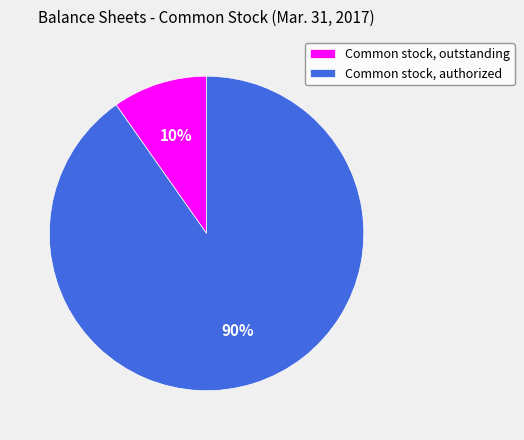

To the nearest percent, what is the difference between the Common stock, outstanding and Common stock, authorized slice percentages?

80%